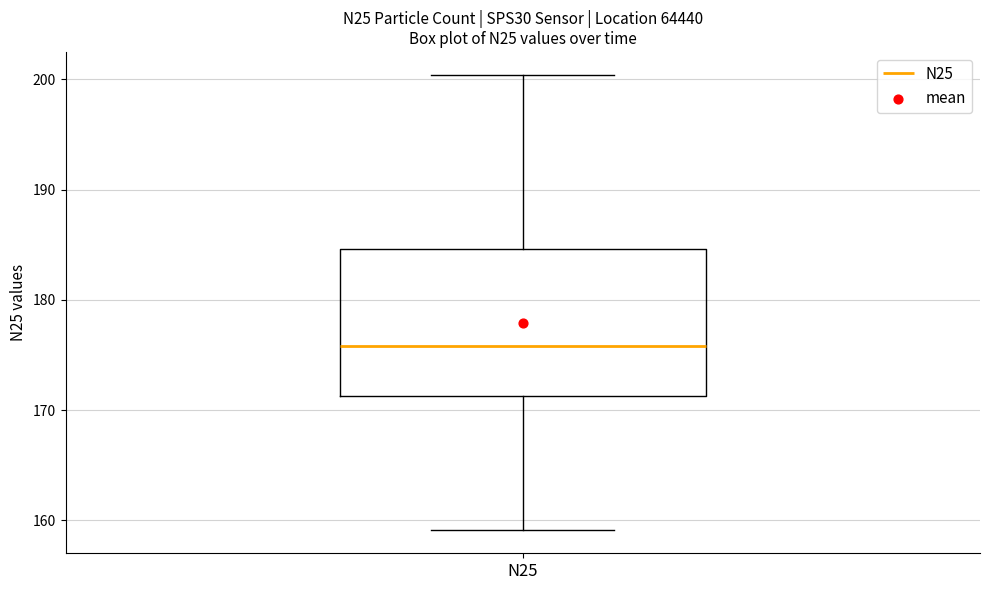

Where does the upper whisker of the box for N25 end on the y-axis? The values are not printed on the chart, so give them approximately, as read against the axis.

200